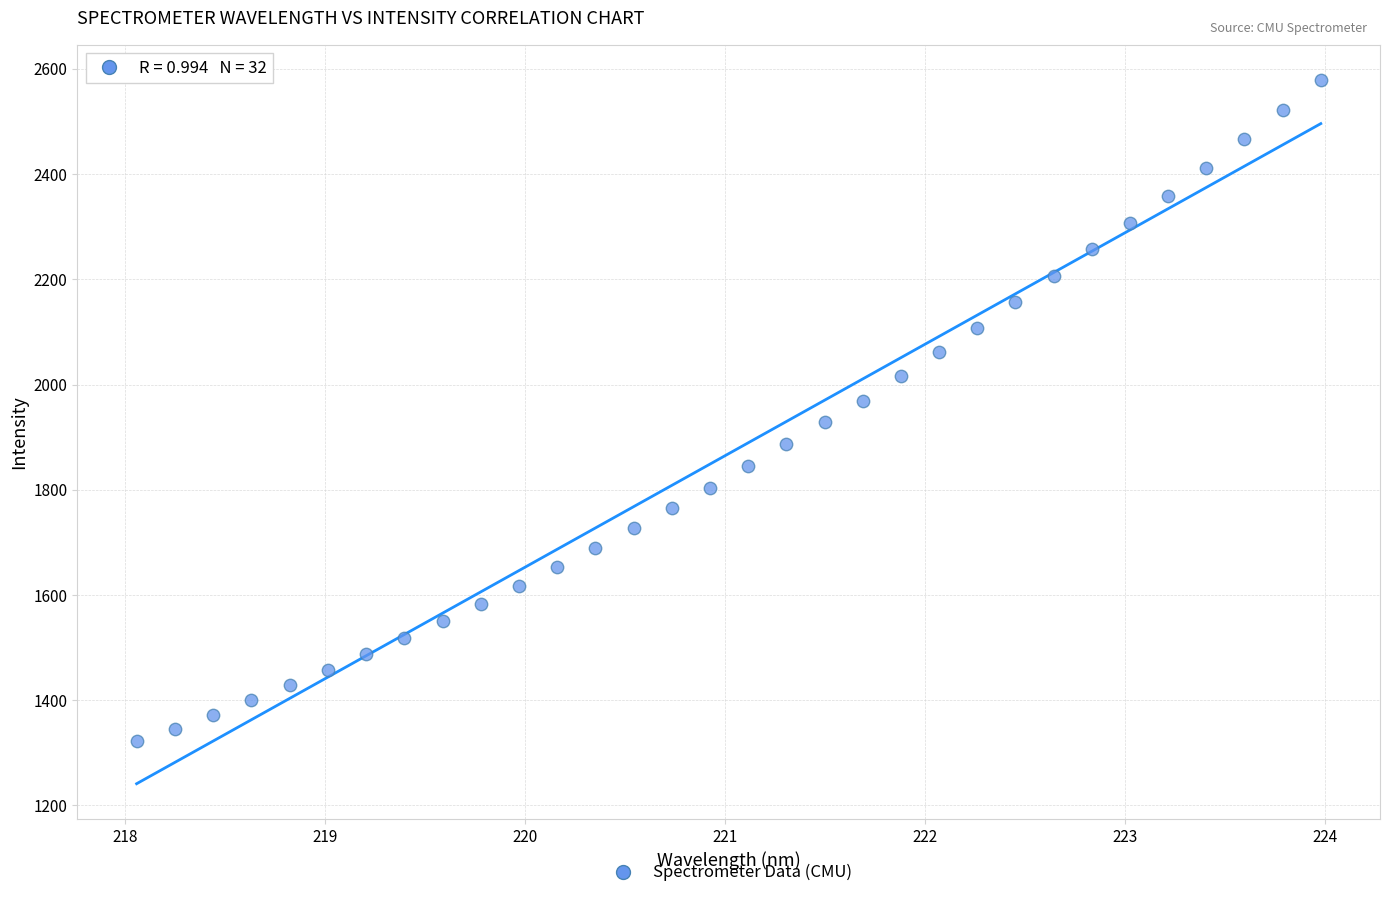

What is the range of Y values (max minus min)?

1257.2